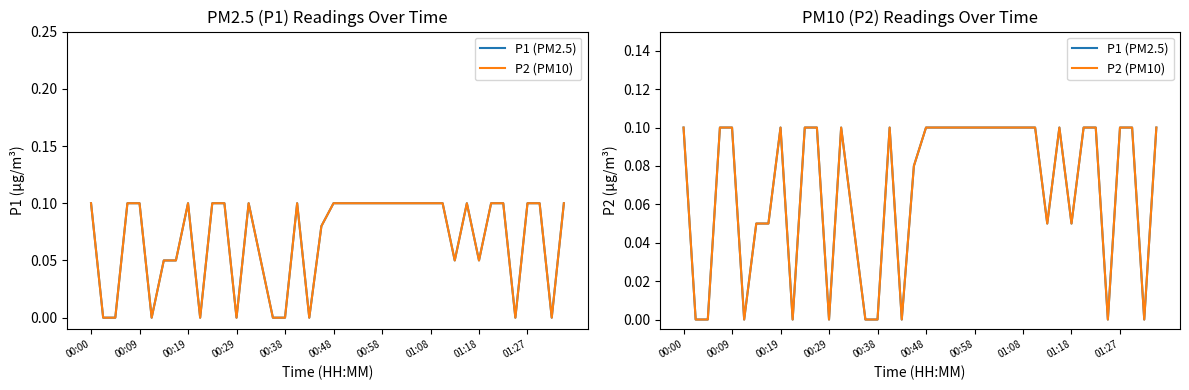

What position from the left is 39?

40